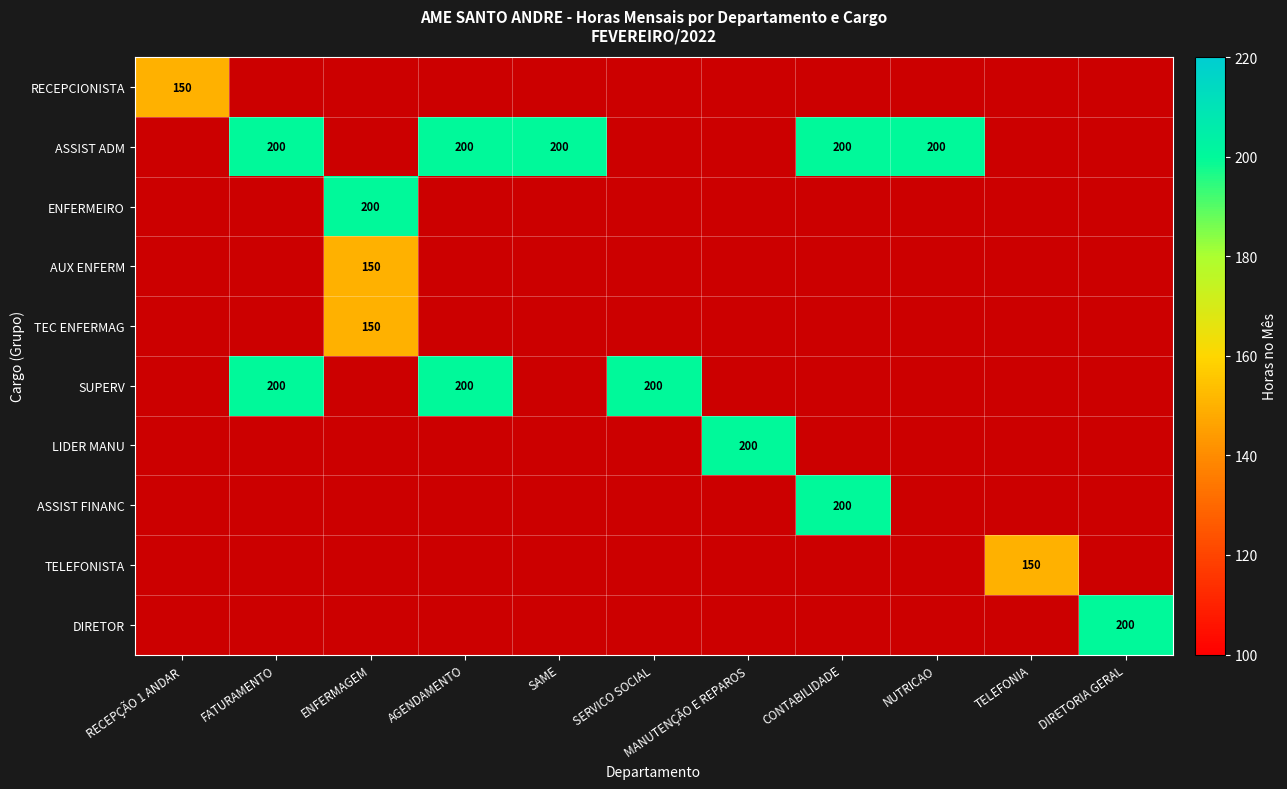

Is it true that RECEPCIONISTA equals 150 at RECEPÇÃO 1 ANDAR?

True